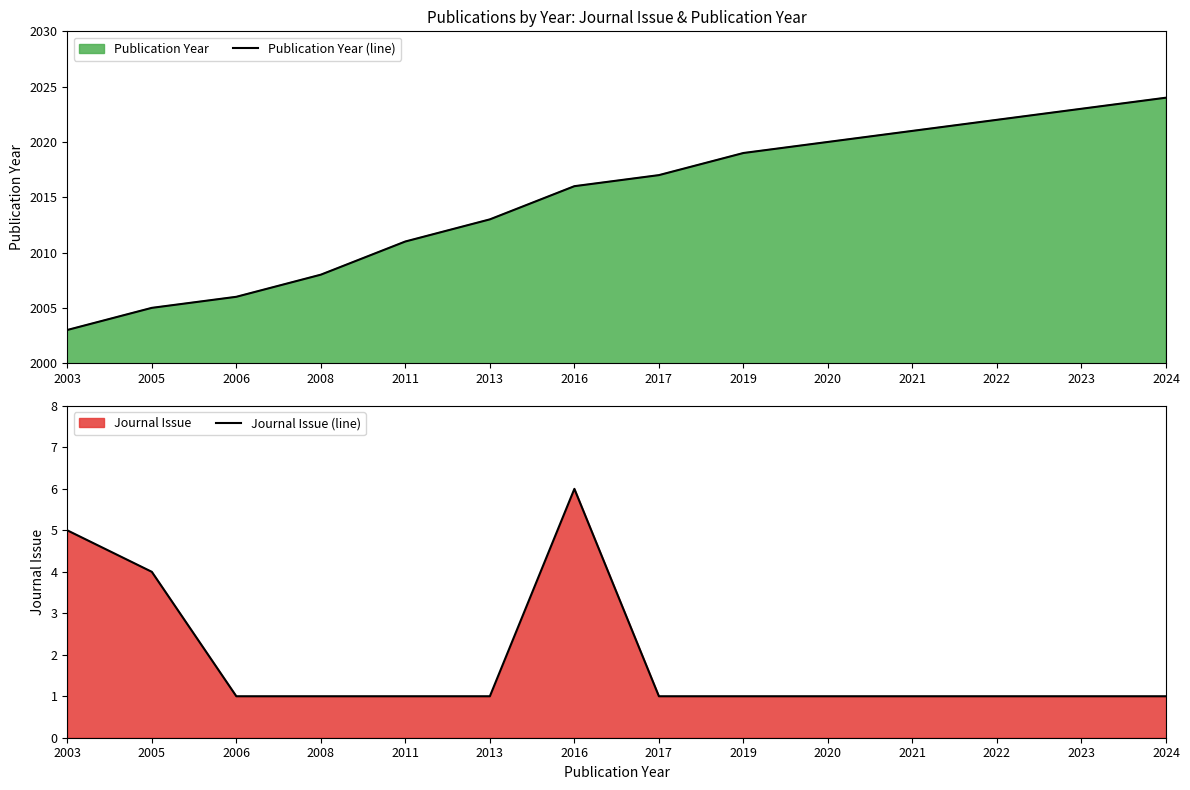

What is the value of the Publication Year (line) point at the 10th from the left?

2020